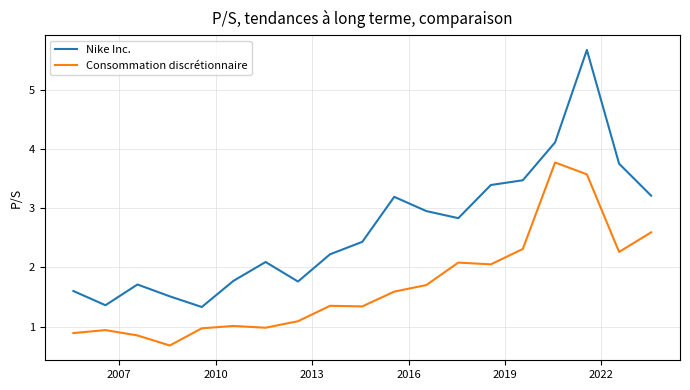

True or false: Nike Inc. and Consommation discrétionnaire cross at least once.

False